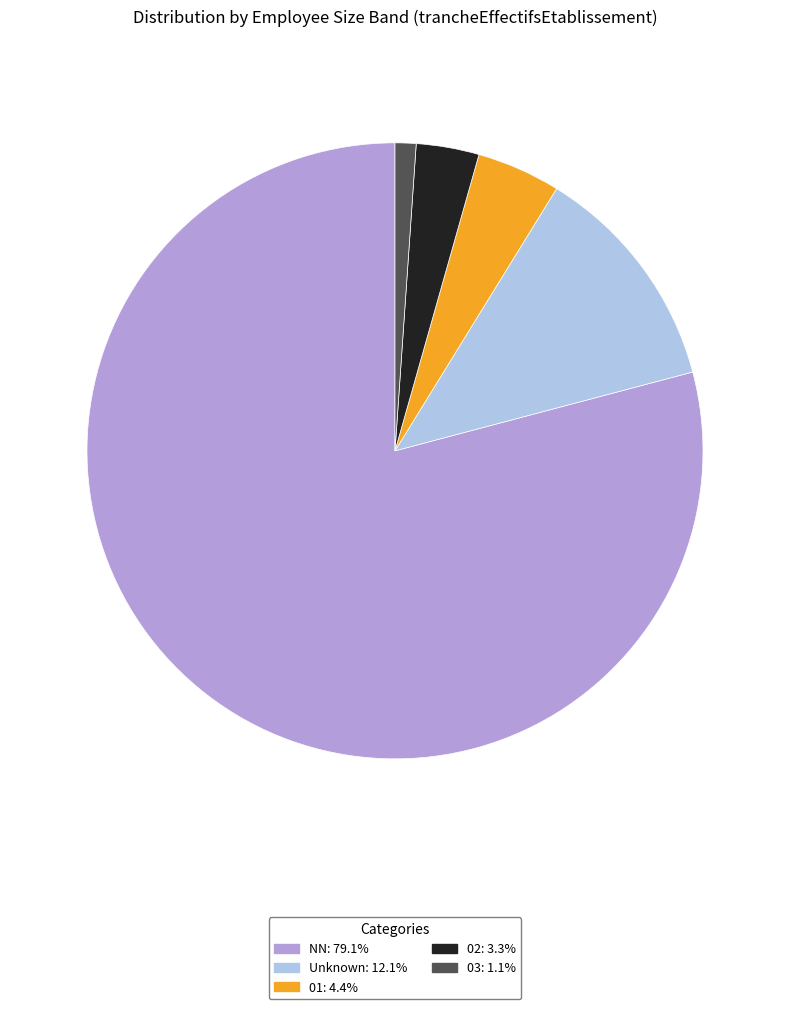

Is there a majority slice in this chart?

Yes